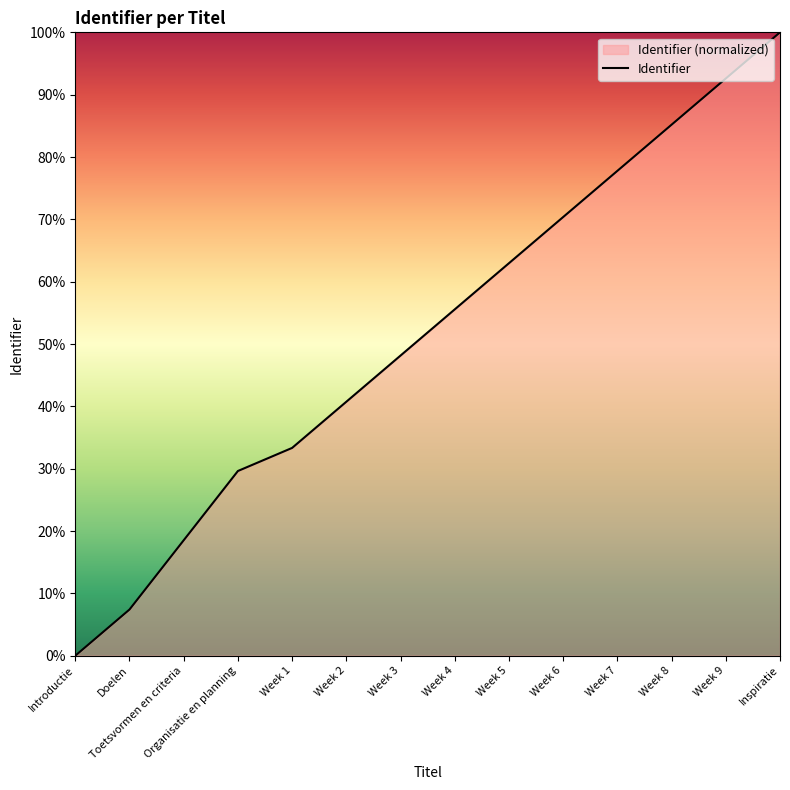

Rank the categories by value from highest to lowest.

Inspiratie, Week 9, Week 8, Week 7, Week 6, Week 5, Week 4, Week 3, Week 2, Week 1, Organisatie en planning, Toetsvormen en criteria, Doelen, Introductie